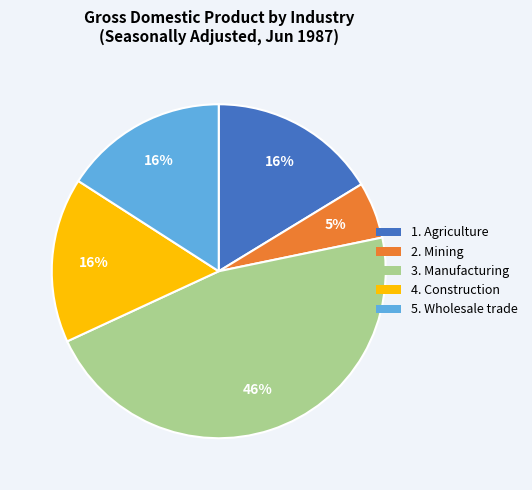

Approximately how many times larger is the value at 2. Mining compared to 5. Wholesale trade?

0.3